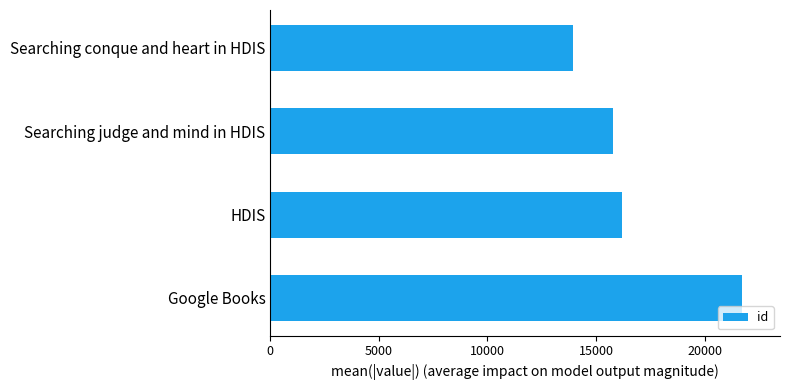

Is it true that the value at HDIS is 16221?

True